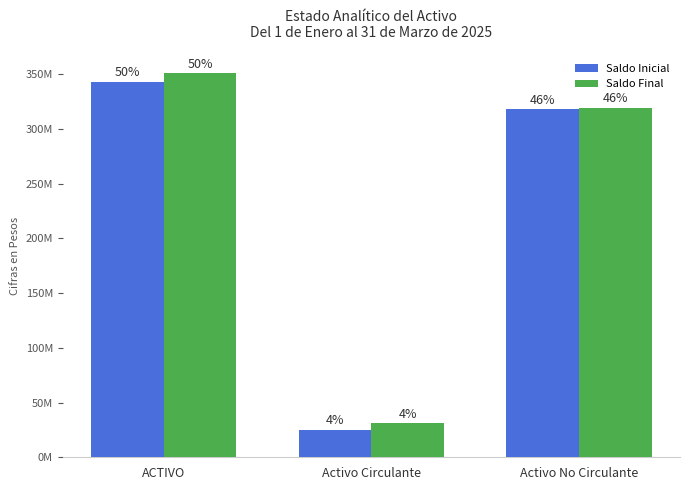

The Saldo Inicial series shows 25222527.4 at Activo Circulante. True or false?

True